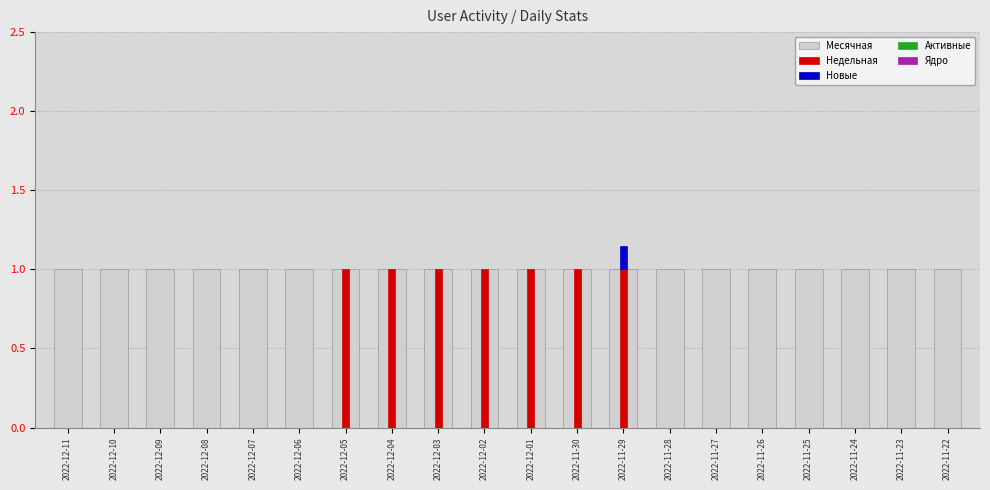

What is the spread (max minus min) of values at 2022-12-10?

1.0